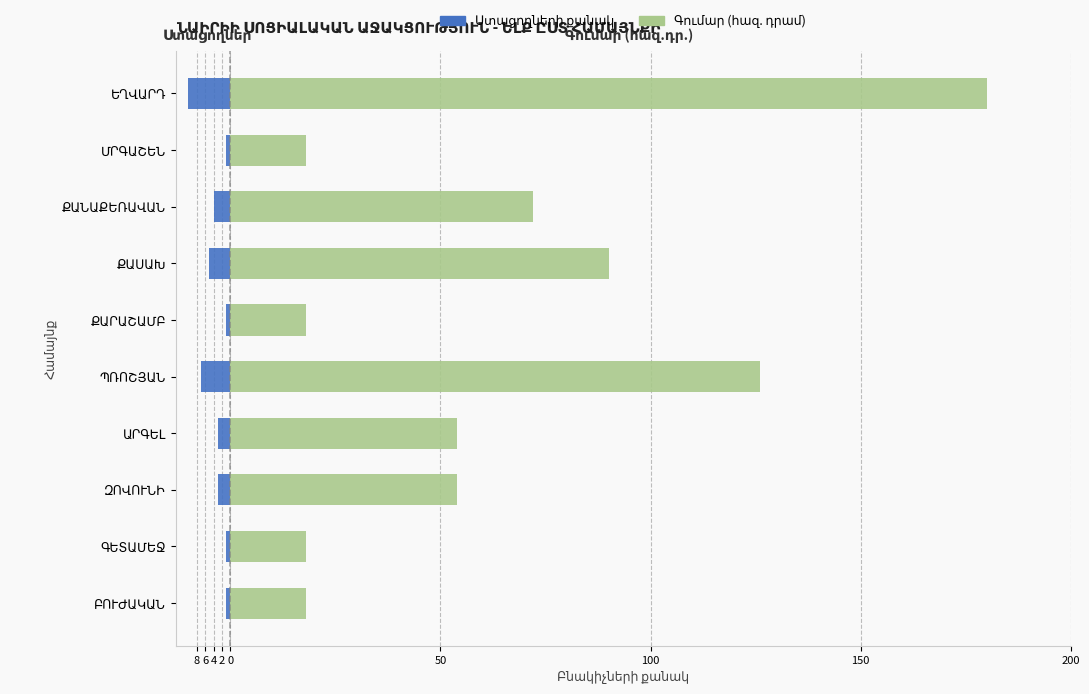

Between ԱՐԳԵԼ and ՔԱՆԱՔԵՌԱՎԱՆ, which series saw the biggest shift?

Գումար (հազ. դրամ)